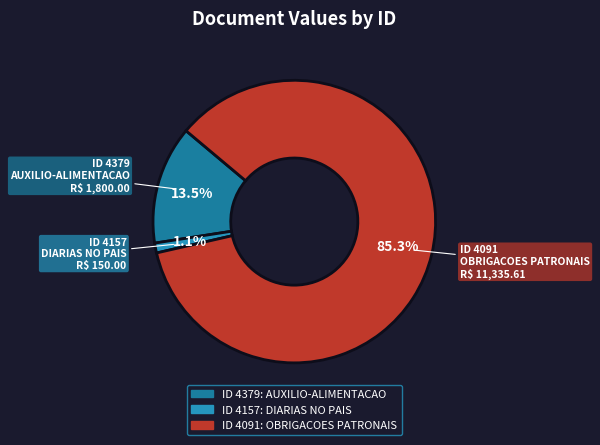

Rank the categories by value from lowest to highest.

4157, 4379, 4091